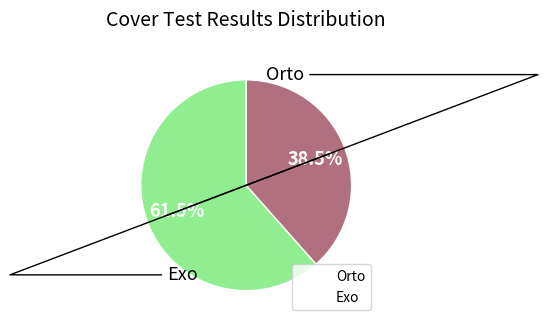

Count the number of slices in the pie.

2